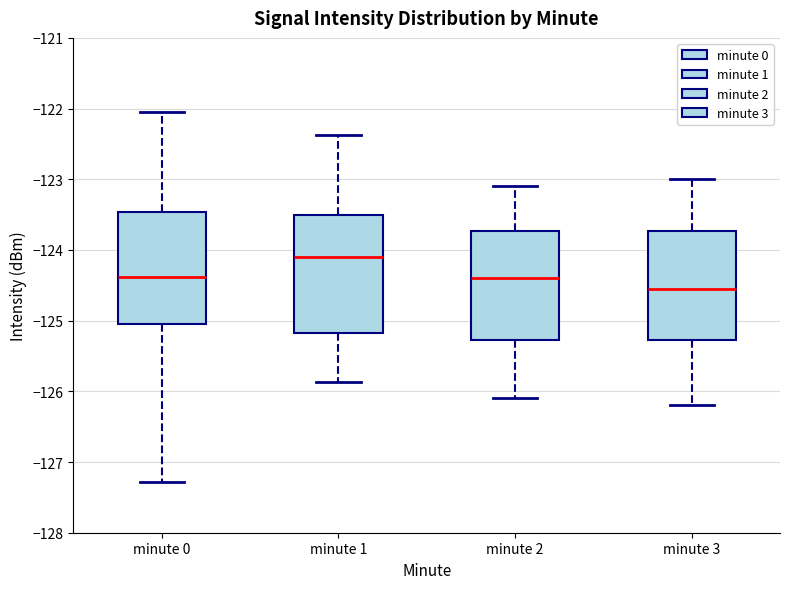

Reading left to right, transcribe this box plot: for each box, give where its median line is, the range the box spans, and where its two whiskers end, as read against the y-axis. The values are not printed on the chart, so give them approximately, as read against the axis.

minute 0: median -124.4, box -125.0 to -123.5, whiskers -127.3 to -122.1
minute 1: median -124.1, box -125.2 to -123.5, whiskers -125.9 to -122.4
minute 2: median -124.4, box -125.3 to -123.7, whiskers -126.1 to -123.1
minute 3: median -124.5, box -125.3 to -123.7, whiskers -126.2 to -123.0